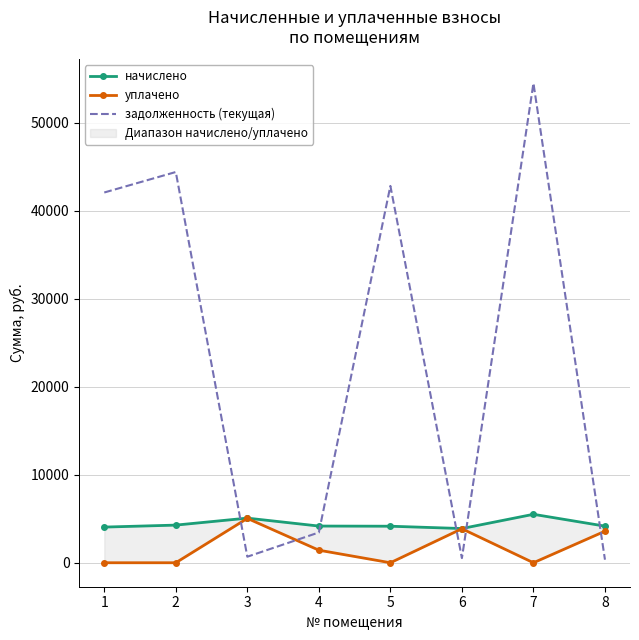

How many interior local peaks does the уплачено series have?

2